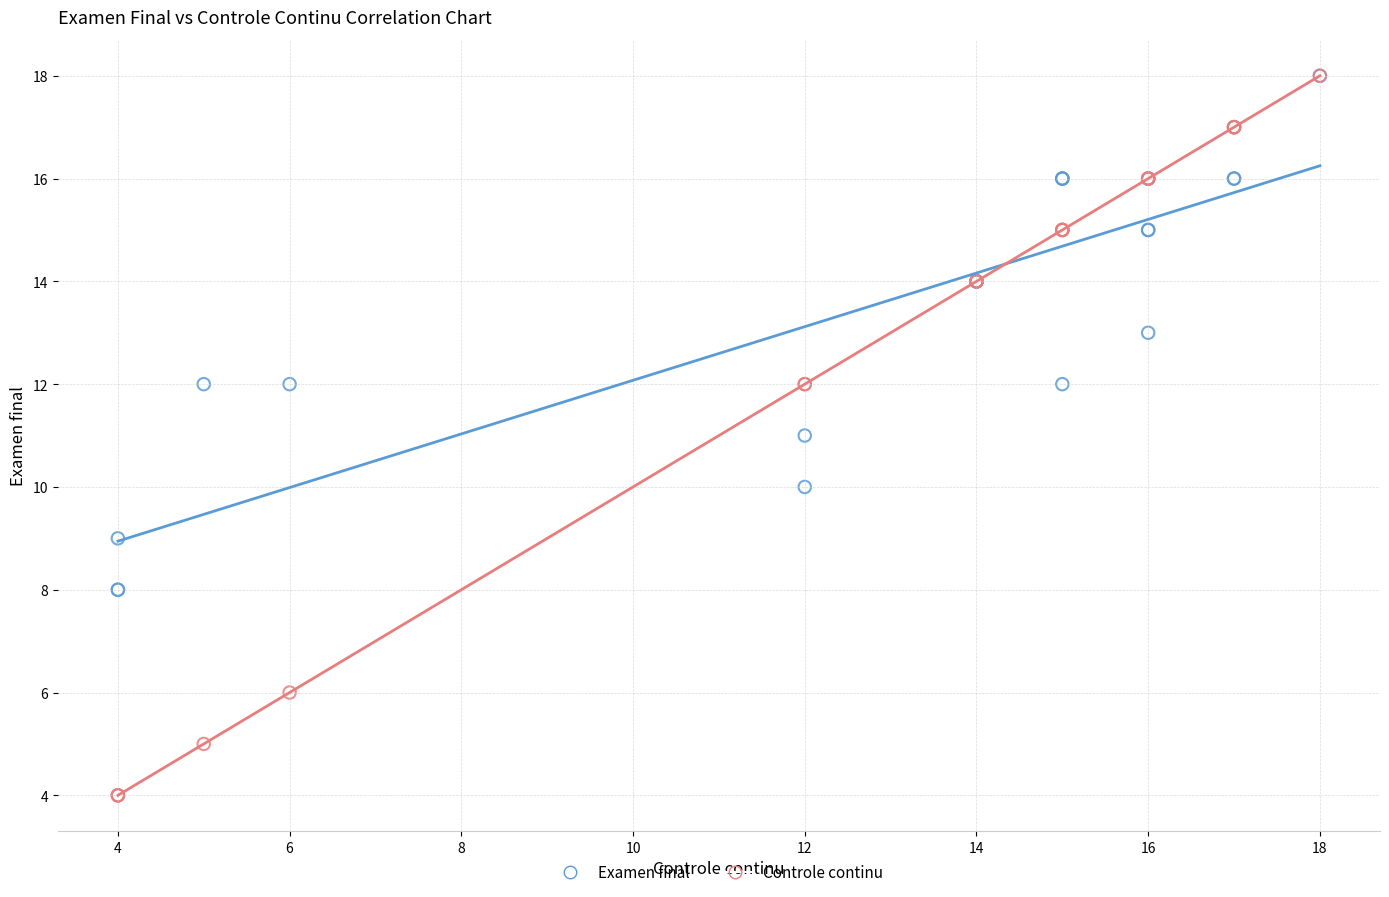

Which series has the largest Y range (max minus min)?

Controle continu